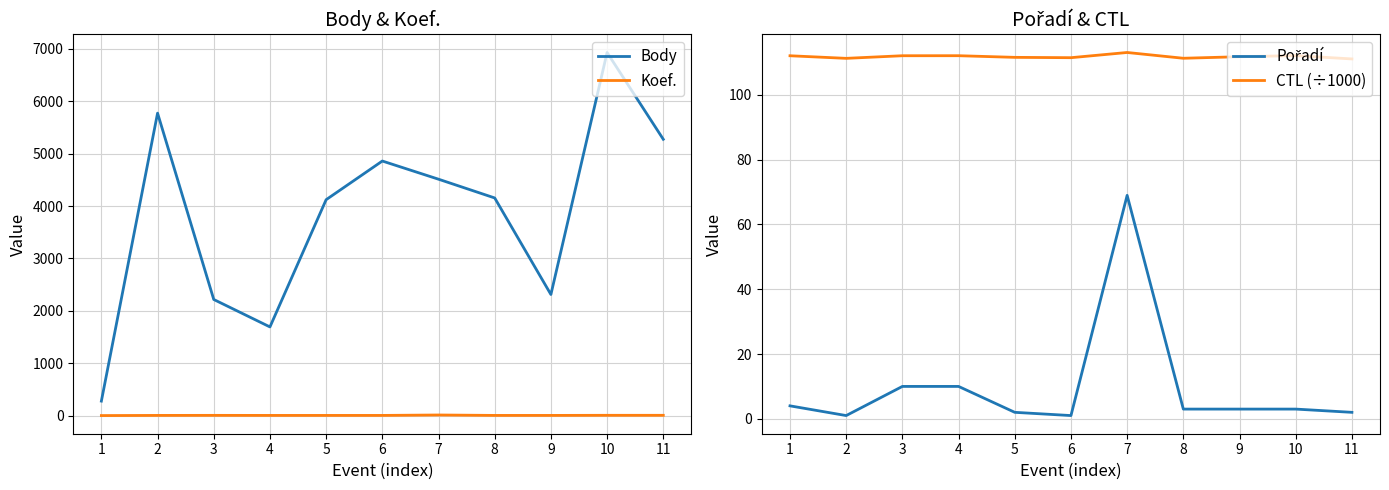

Is it true that CTL (÷1000) equals 111.8 at 9?

True